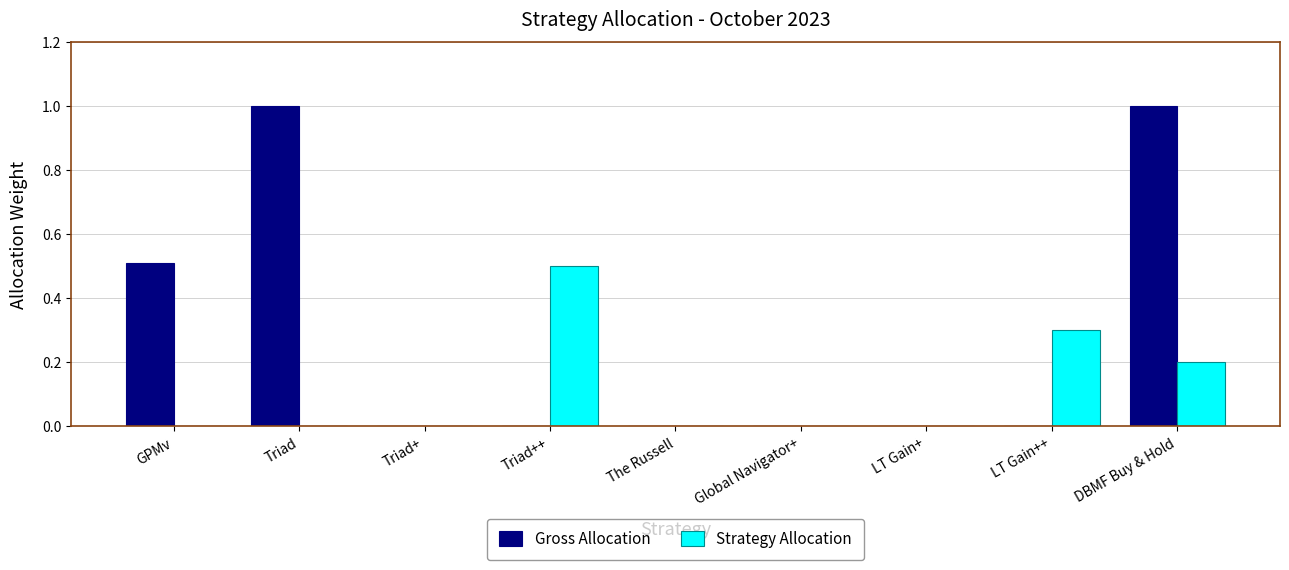

Count the Strategy Allocation values in the range 0 to 1.

9